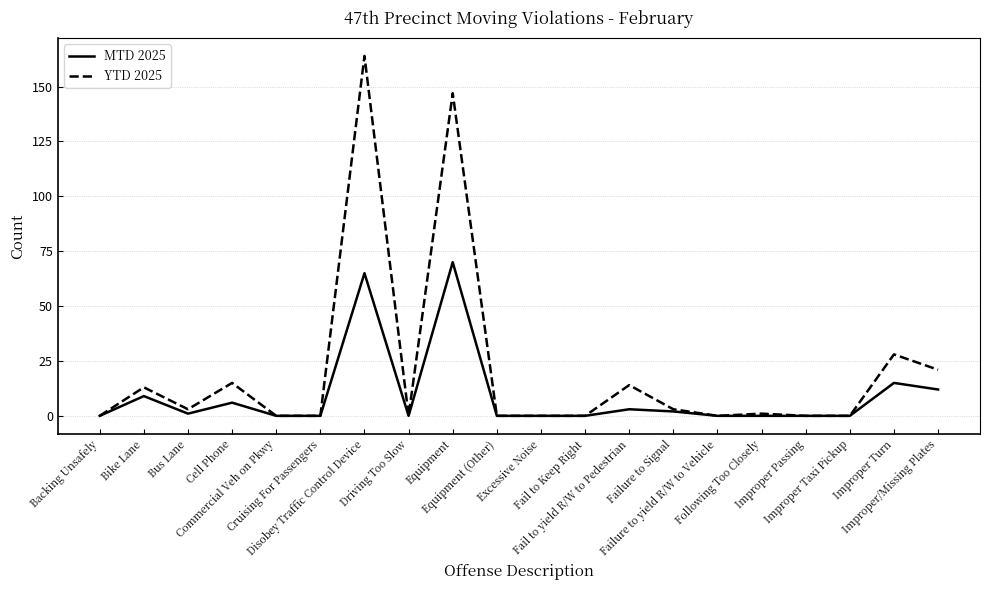

Reading left to right, transcribe all the data shown in this chart.

MTD 2025: Backing Unsafely=0	Bike Lane=9	Bus Lane=1	Cell Phone=6	Commercial Veh on Pkwy=0	Cruising For Passengers=0	Disobey Traffic Control Device=65	Driving Too Slow=0	Equipment=70	Equipment (Other)=0	Excessive Noise=0	Fail to Keep Right=0	Fail to yield R/W to Pedestrian=3	Failure to Signal=2	Failure to yield R/W to Vehicle=0	Following Too Closely=0	Improper Passing=0	Improper Taxi Pickup=0	Improper Turn=15	Improper/Missing Plates=12
YTD 2025: Backing Unsafely=0	Bike Lane=13	Bus Lane=3	Cell Phone=15	Commercial Veh on Pkwy=0	Cruising For Passengers=0	Disobey Traffic Control Device=164	Driving Too Slow=0	Equipment=147	Equipment (Other)=0	Excessive Noise=0	Fail to Keep Right=0	Fail to yield R/W to Pedestrian=14	Failure to Signal=3	Failure to yield R/W to Vehicle=0	Following Too Closely=1	Improper Passing=0	Improper Taxi Pickup=0	Improper Turn=28	Improper/Missing Plates=21